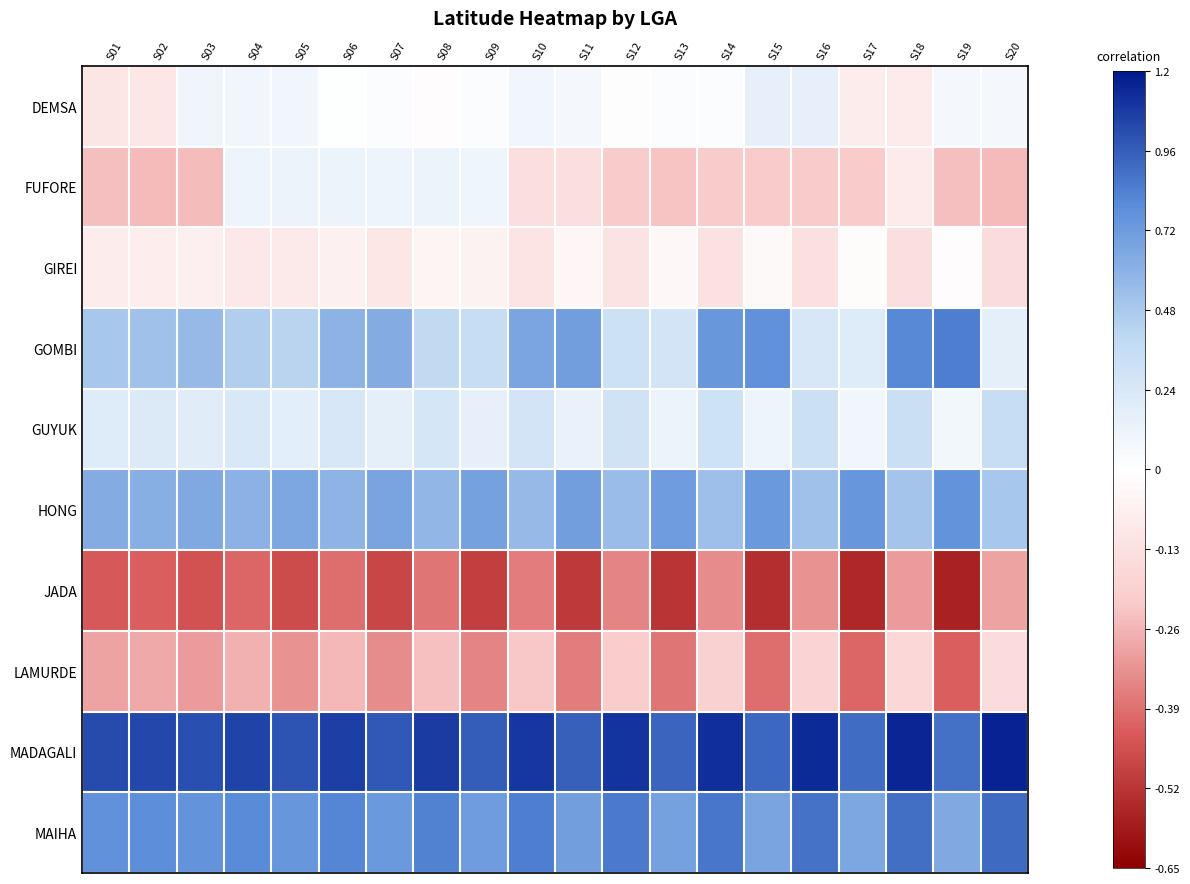

At how many categories does at least one series exceed 1?

12